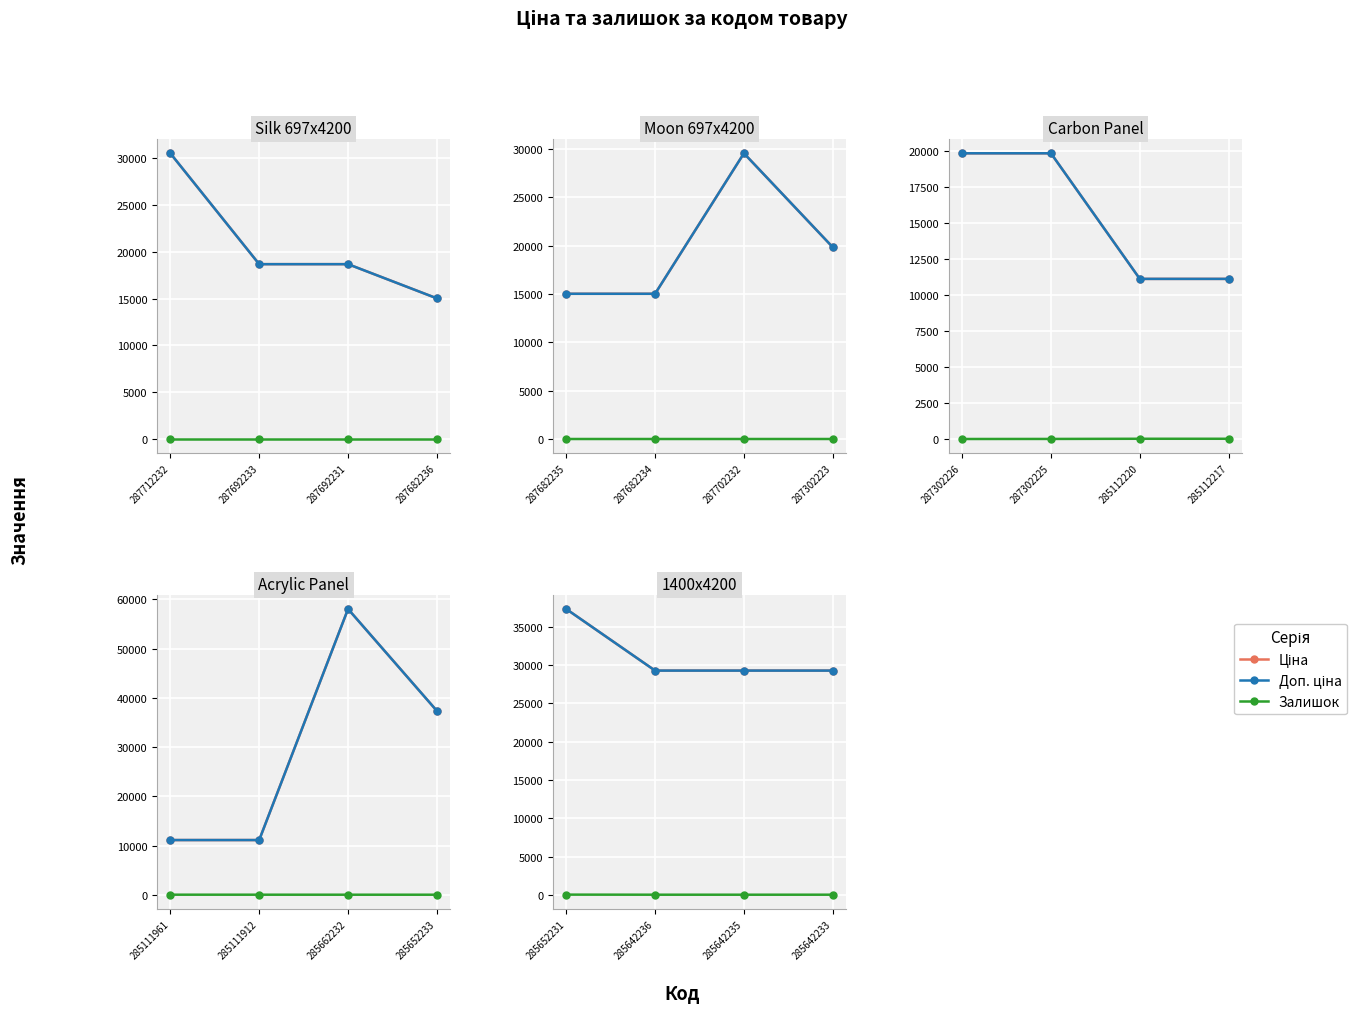

Which label corresponds to the smallest value in the chart?

285642235